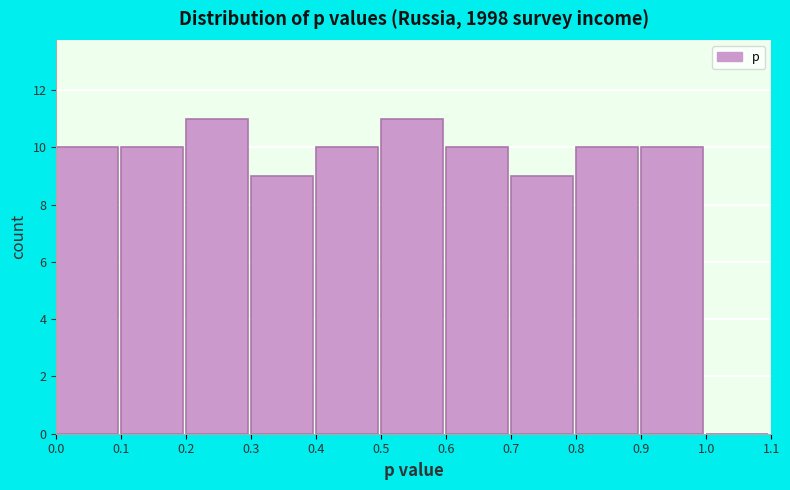

Reading left to right, list every bar in this chart as the range it spans on the x-axis followed by its height. The values are not printed on the chart, so give them approximately, as read against the axis.

0.0 to 0.1: 10
0.1 to 0.2: 10
0.2 to 0.3: 11
0.3 to 0.4: 9
0.4 to 0.5: 10
0.5 to 0.6: 11
0.6 to 0.7: 10
0.7 to 0.8: 9
0.8 to 0.9: 10
0.9 to 1.0: 10
1.0 to 1.1: 0